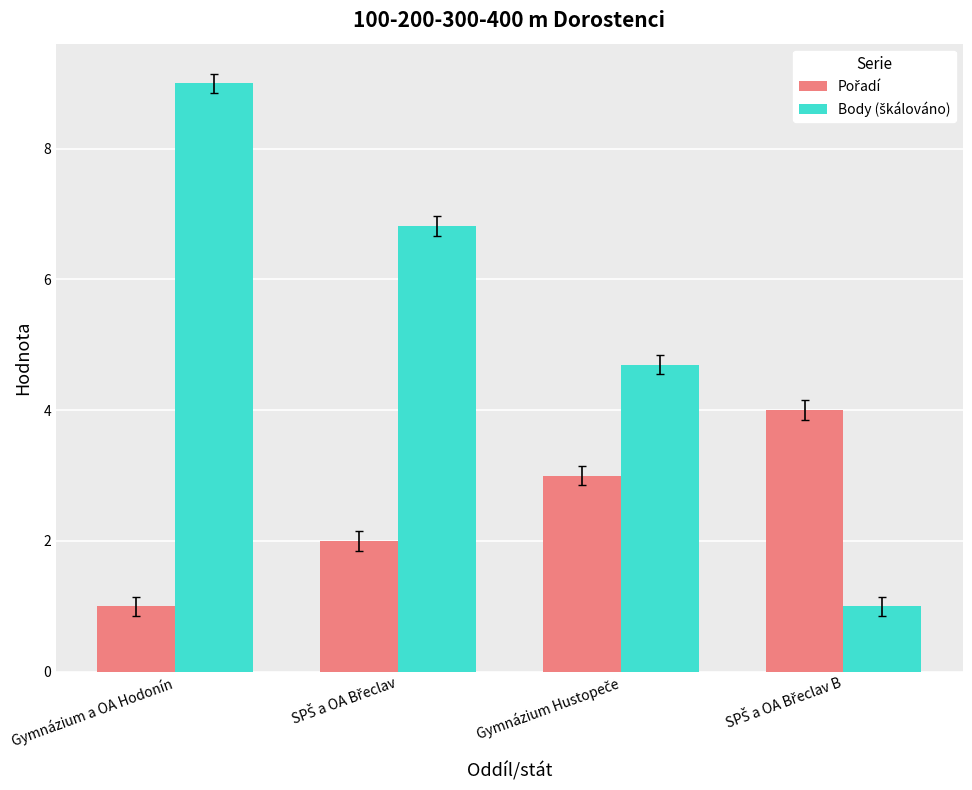

What is the difference between the highest and lowest values at Gymnázium a OA Hodonín?

8.0